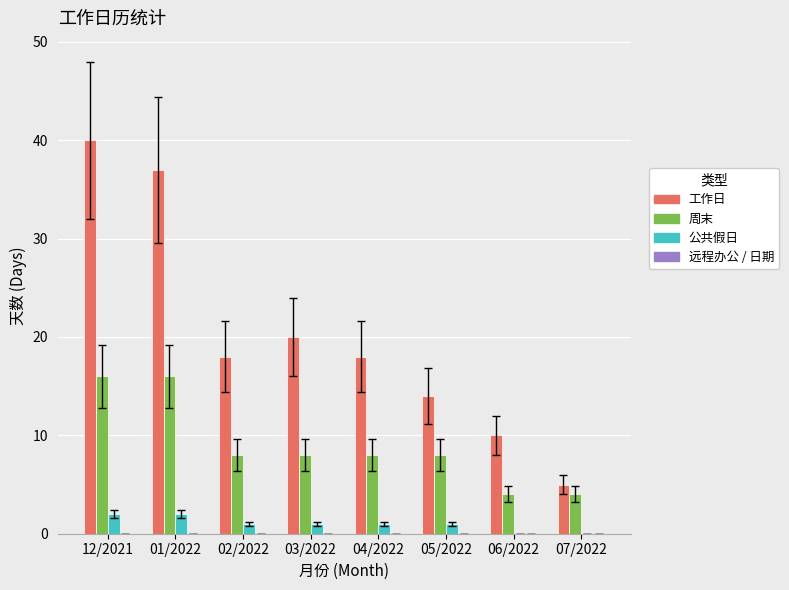

What is the difference between the 工作日 values at 04/2022 and 12/2021?

22